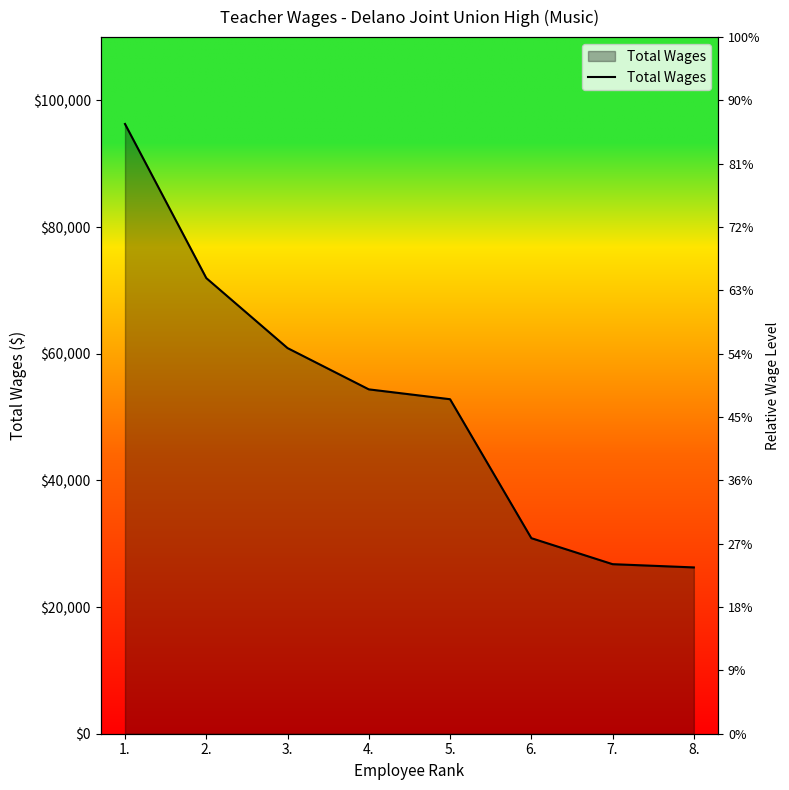

Is it true that the value at 1. is 96282?

True